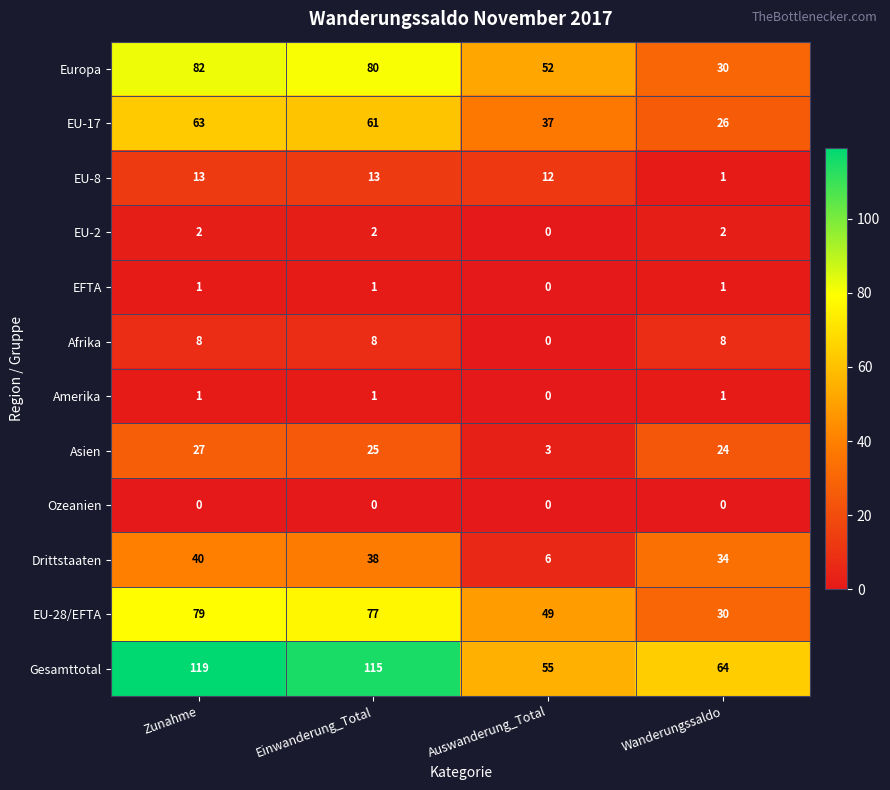

What is the sum of the Gesamttotal values at Zunahme and Auswanderung_Total?

174